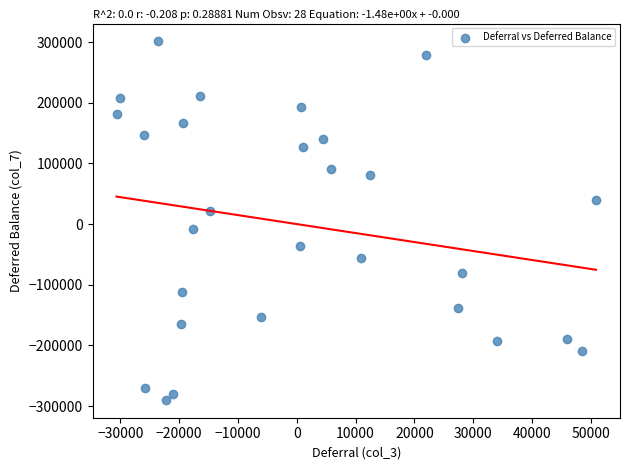

What is the range of X values (max minus min)?

81538.4